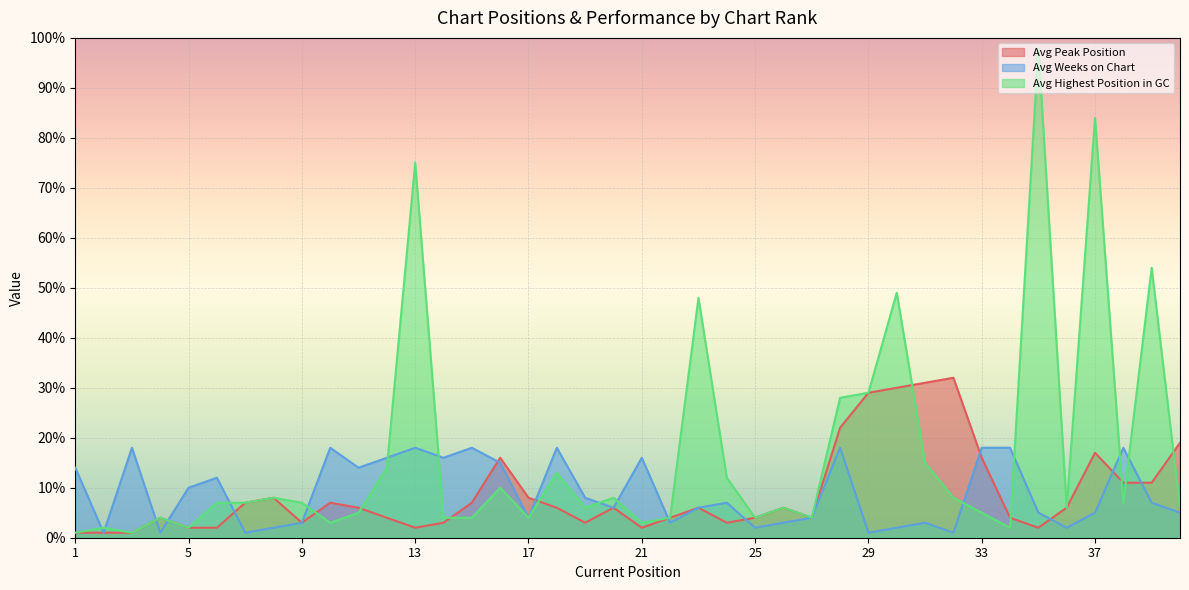

The value of Avg Weeks on Chart at 3 is 12. True or false?

False